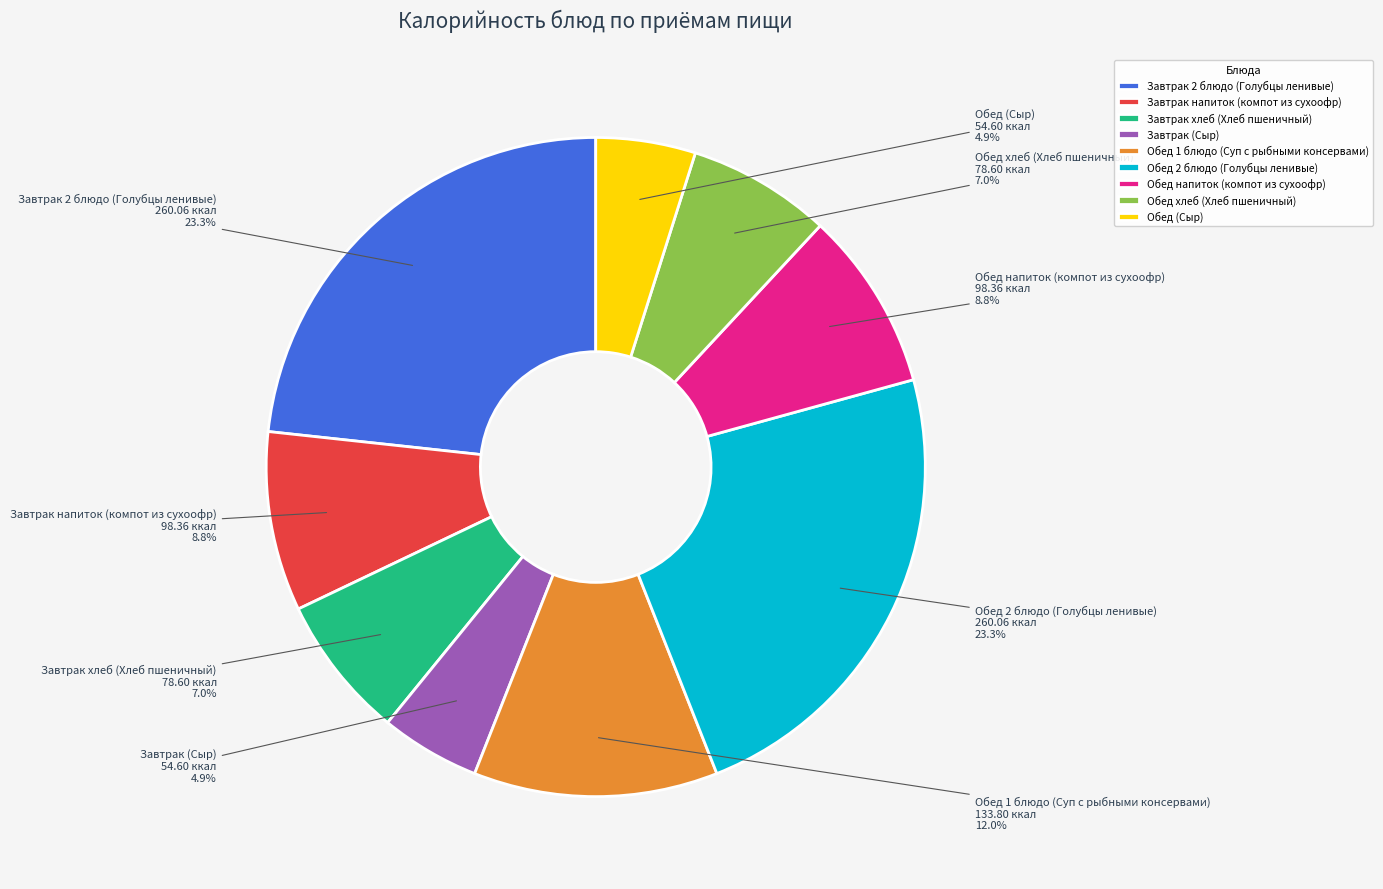

Which has a higher value, Завтрак (Сыр) or Завтрак хлеб (Хлеб пшеничный)?

Завтрак хлеб (Хлеб пшеничный)